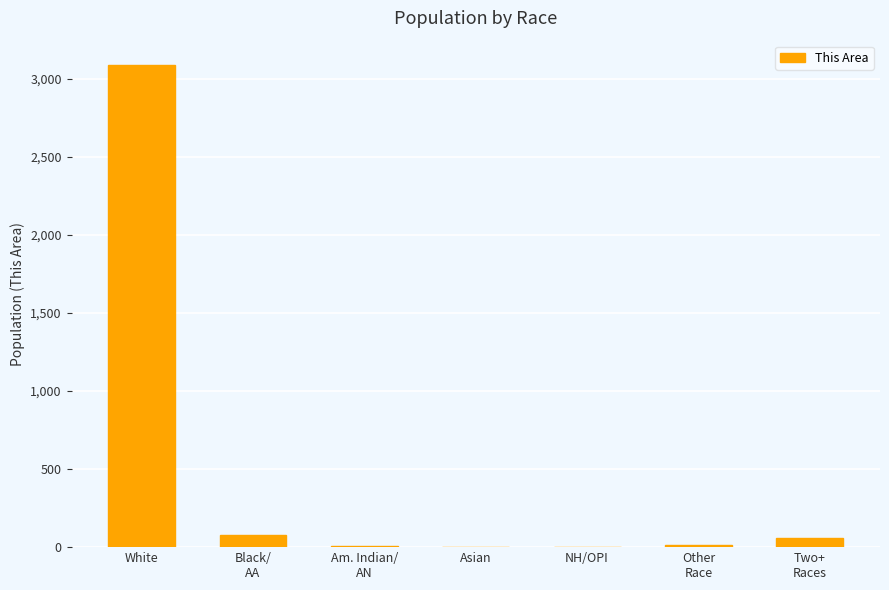

What is the greatest value displayed?

3091